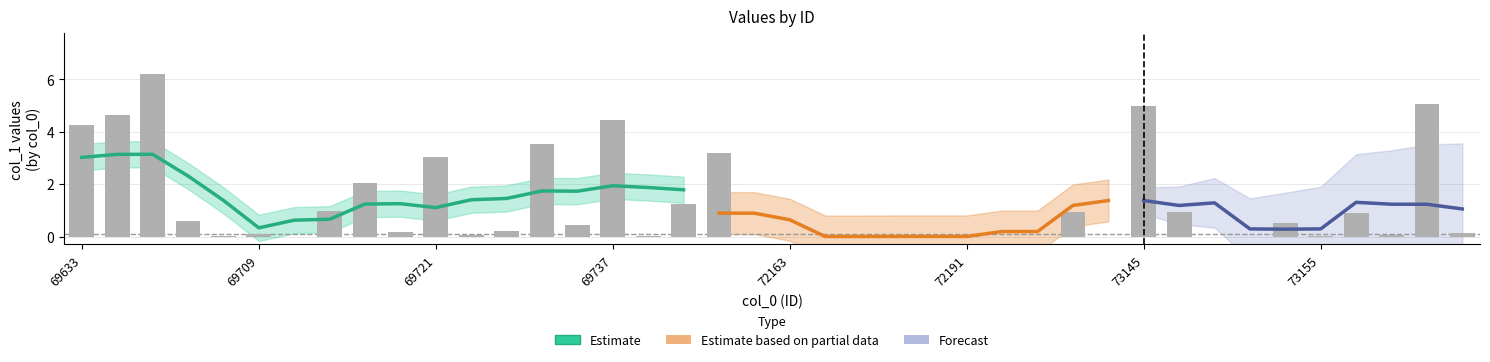

At which category does the chart reach its peak across all series?

69679